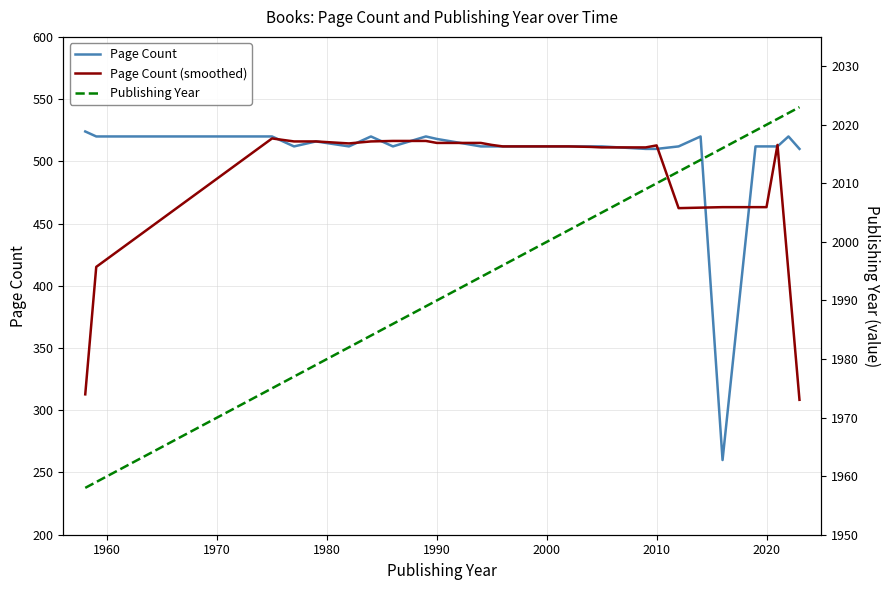

The value of Page Count at 2010 is 206.3. True or false?

False